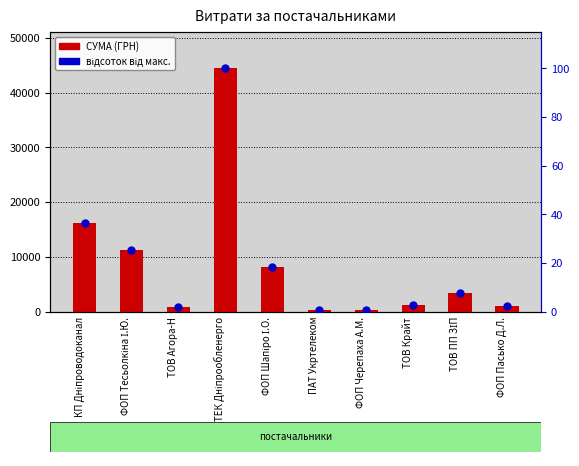

Which series reaches the maximum Y coordinate?

СУМА (ГРН)